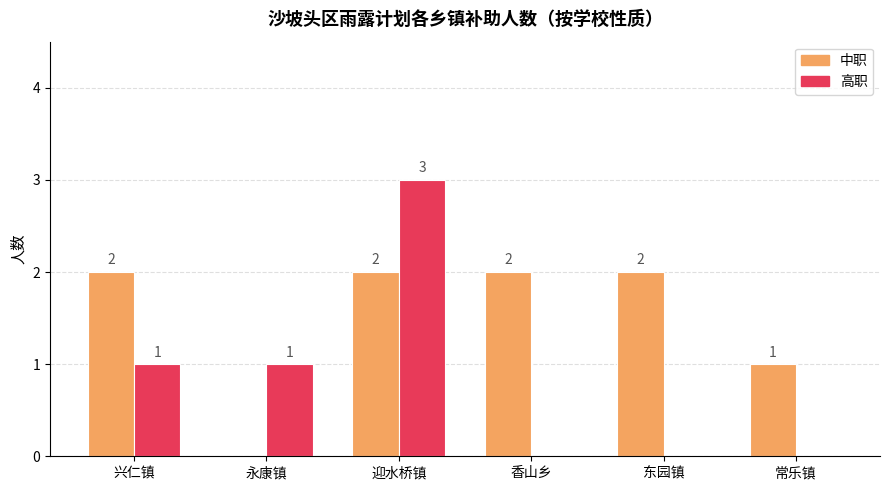

What is the difference between the 中职 values at 永康镇 and 东园镇?

2